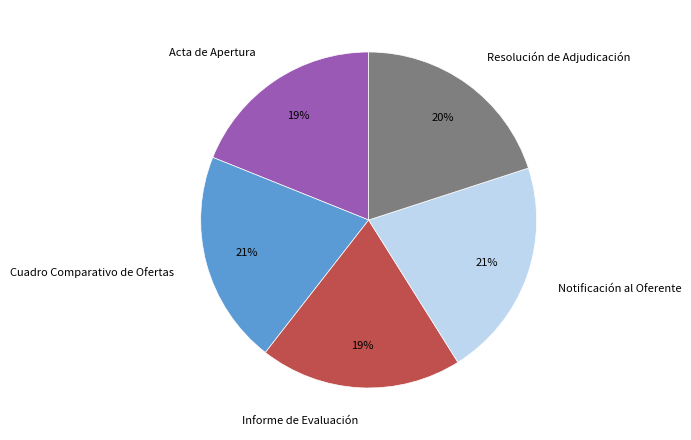

How many slices are in this pie chart?

5